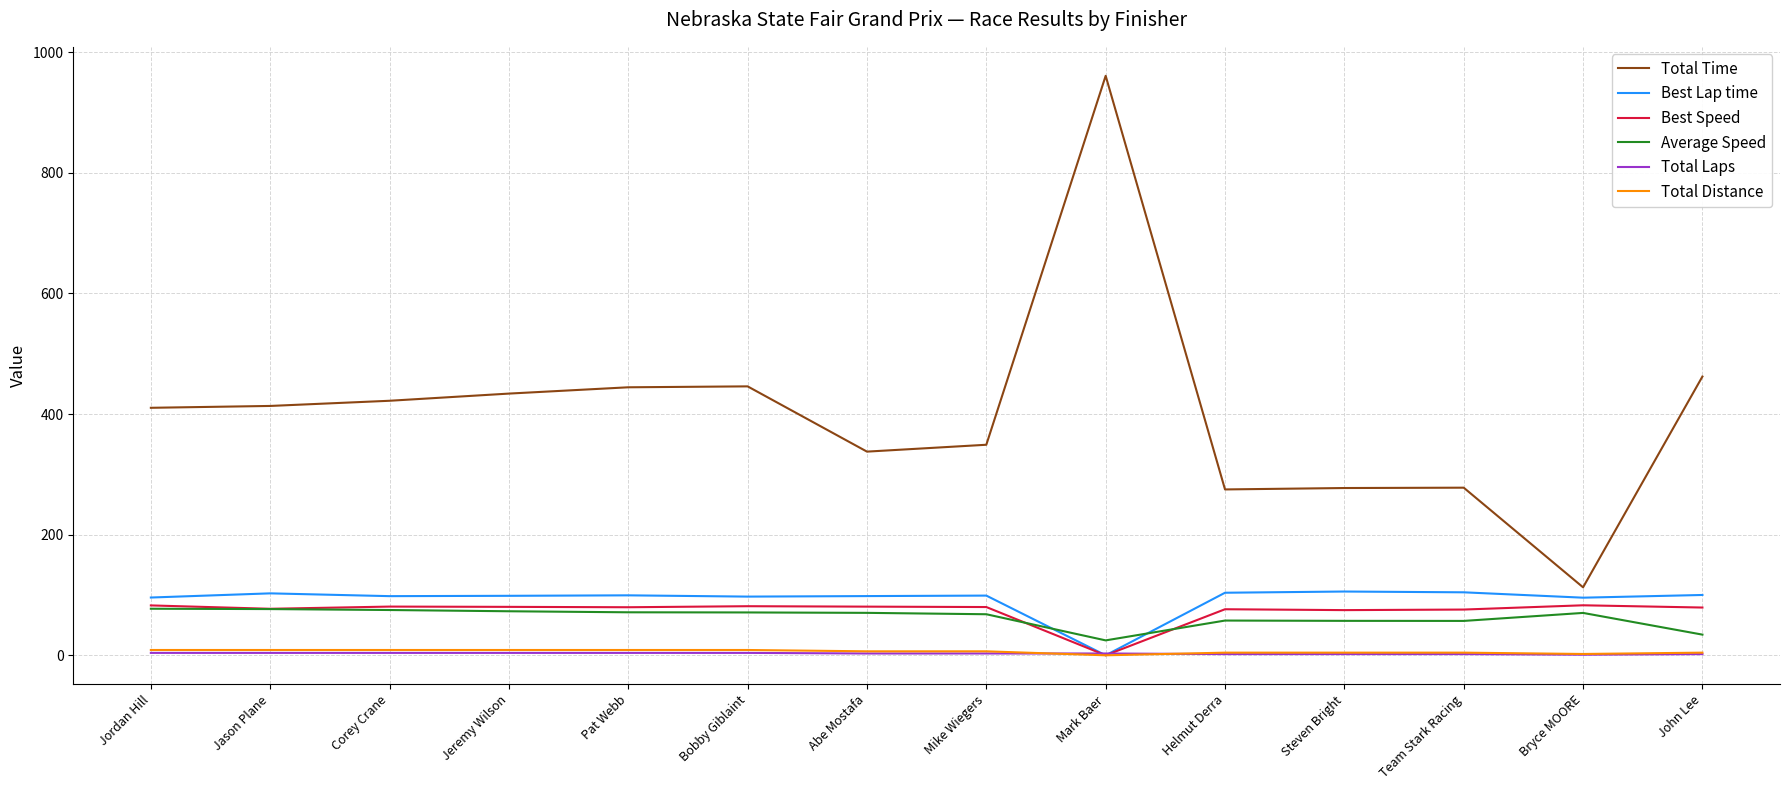

Where do Total Laps and Best Speed first cross each other?

Mike Wiegers and Mark Baer